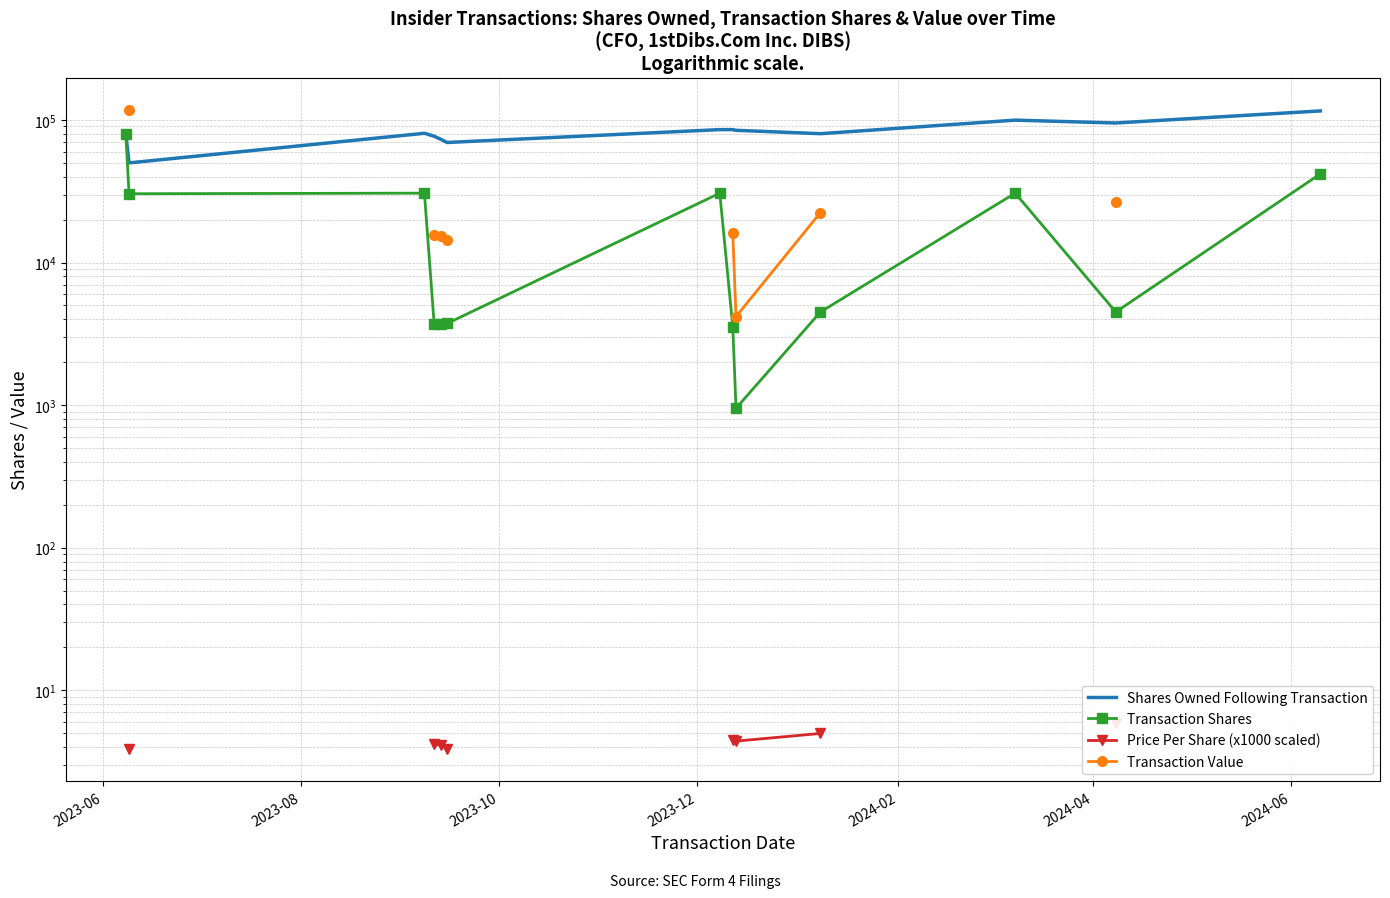

How many data points in Transaction Shares are above 4500?

6